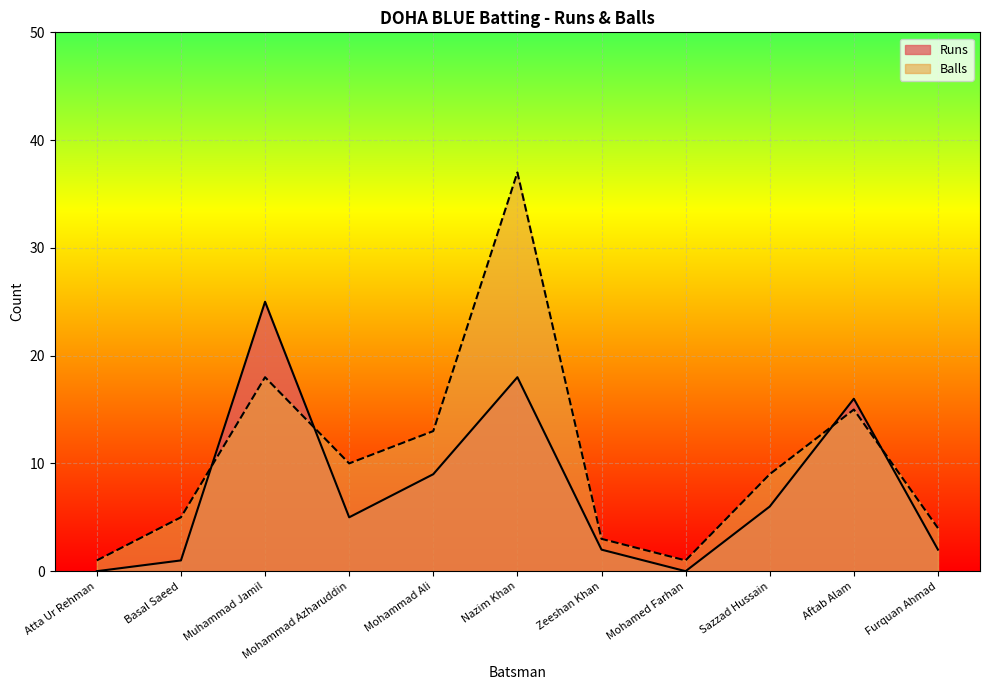

How many interior local valleys does the Runs series have?

2